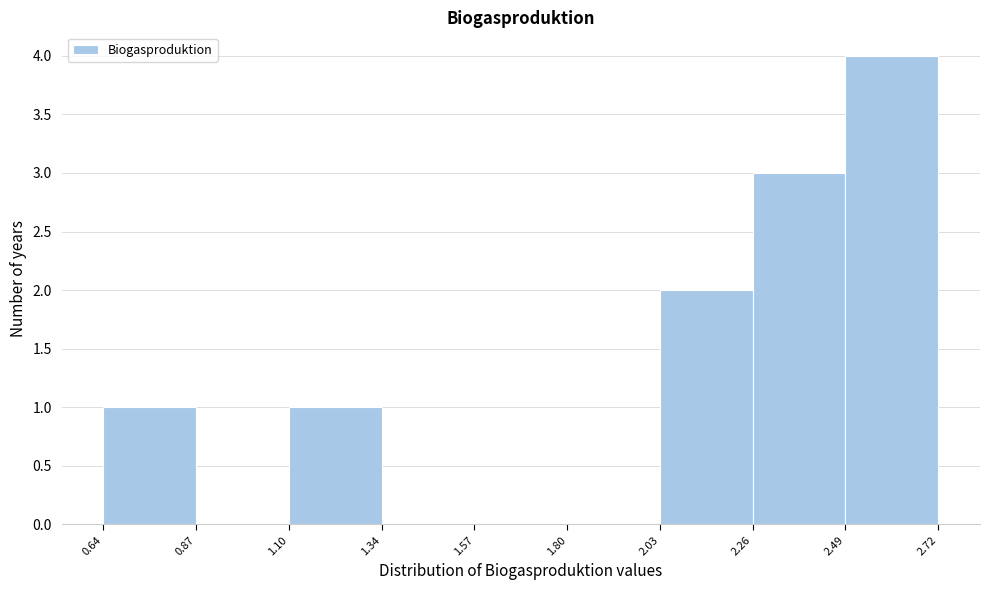

Reading left to right, list every bar in this chart as the range it spans on the x-axis followed by its height. The values are not printed on the chart, so give them approximately, as read against the axis.

0.64 to 0.87: 1
0.87 to 1.10: 0
1.10 to 1.34: 1
1.34 to 1.57: 0
1.57 to 1.80: 0
1.80 to 2.03: 0
2.03 to 2.26: 2
2.26 to 2.49: 3
2.49 to 2.72: 4